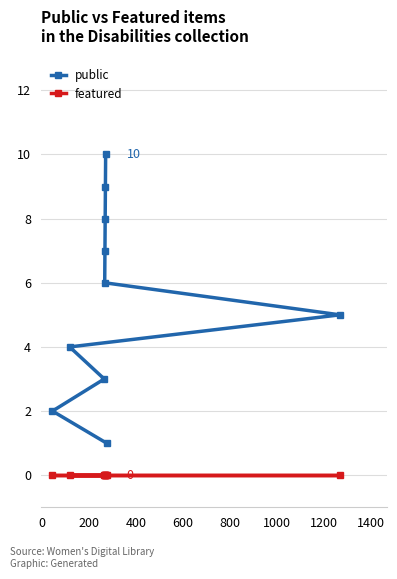

True or false: public and featured intersect in this chart.

False